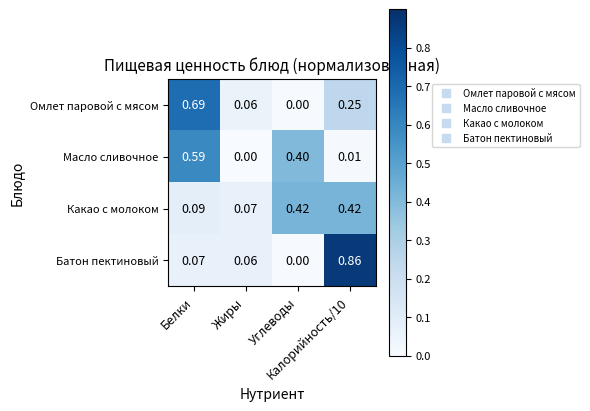

Rank the series by their maximum value, from lowest to highest.

Какао с молоком, Масло сливочное, Омлет паровой с мясом, Батон пектиновый